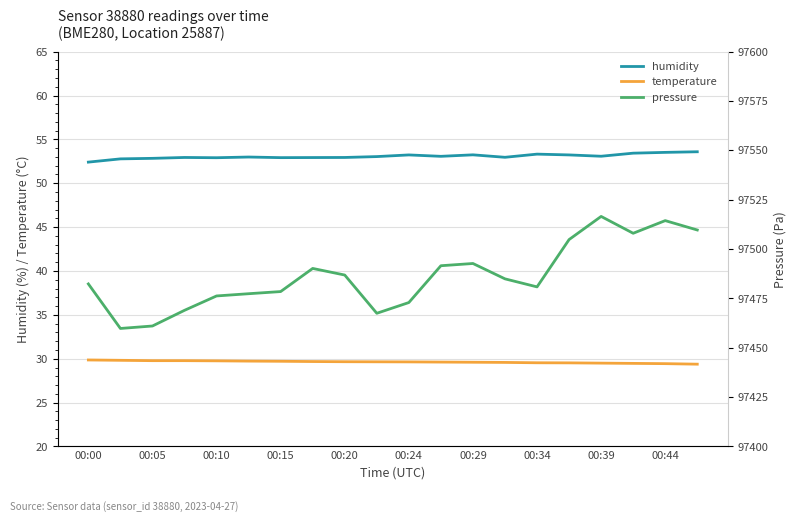

What is the maximum value for temperature?

29.9